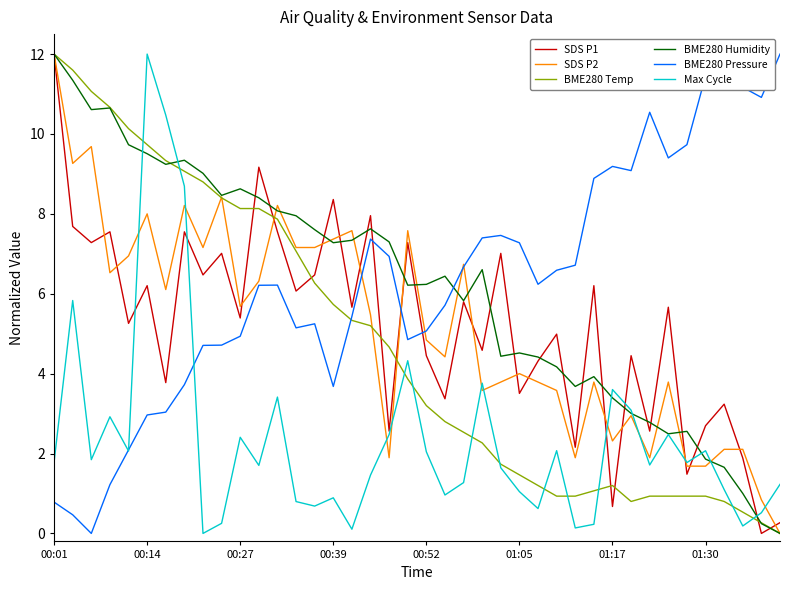

What is the highest value of the SDS P1 series?

12.0